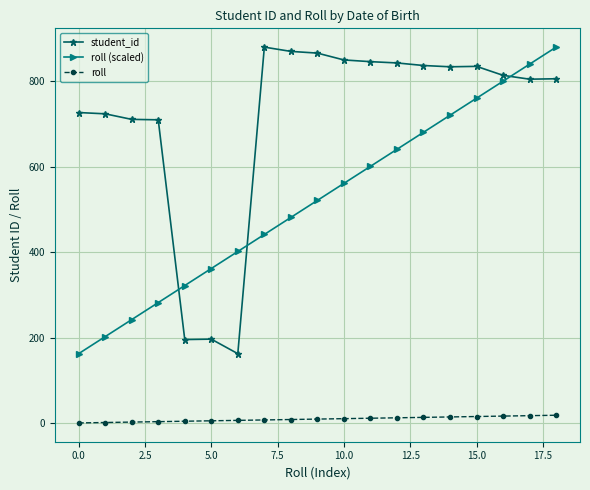

What is the difference between the maximum and second lowest values in the roll series?

17.0